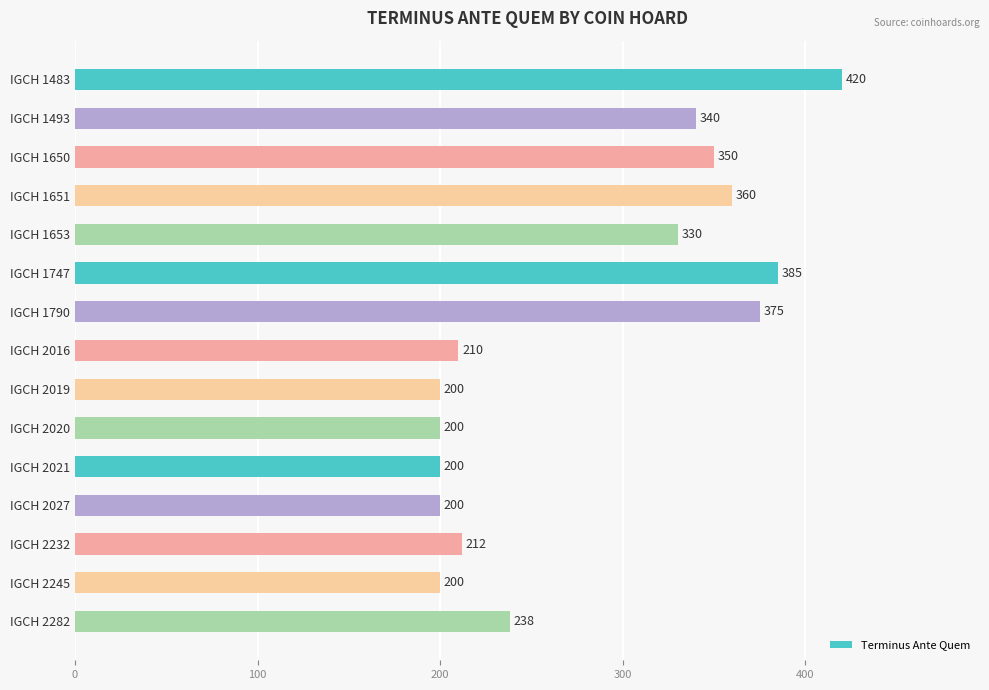

True or false: the data shows 200 at IGCH 2020.

True